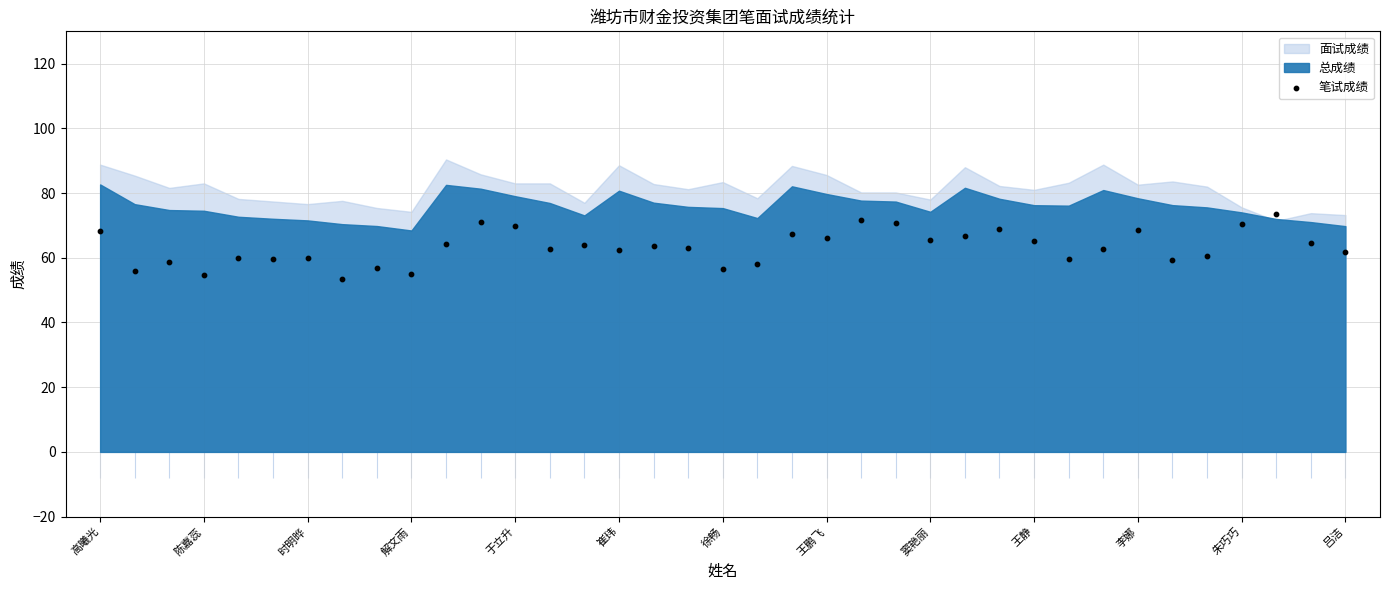

What is the ratio of the value at 14 to the value at 窦艳丽?

1.1